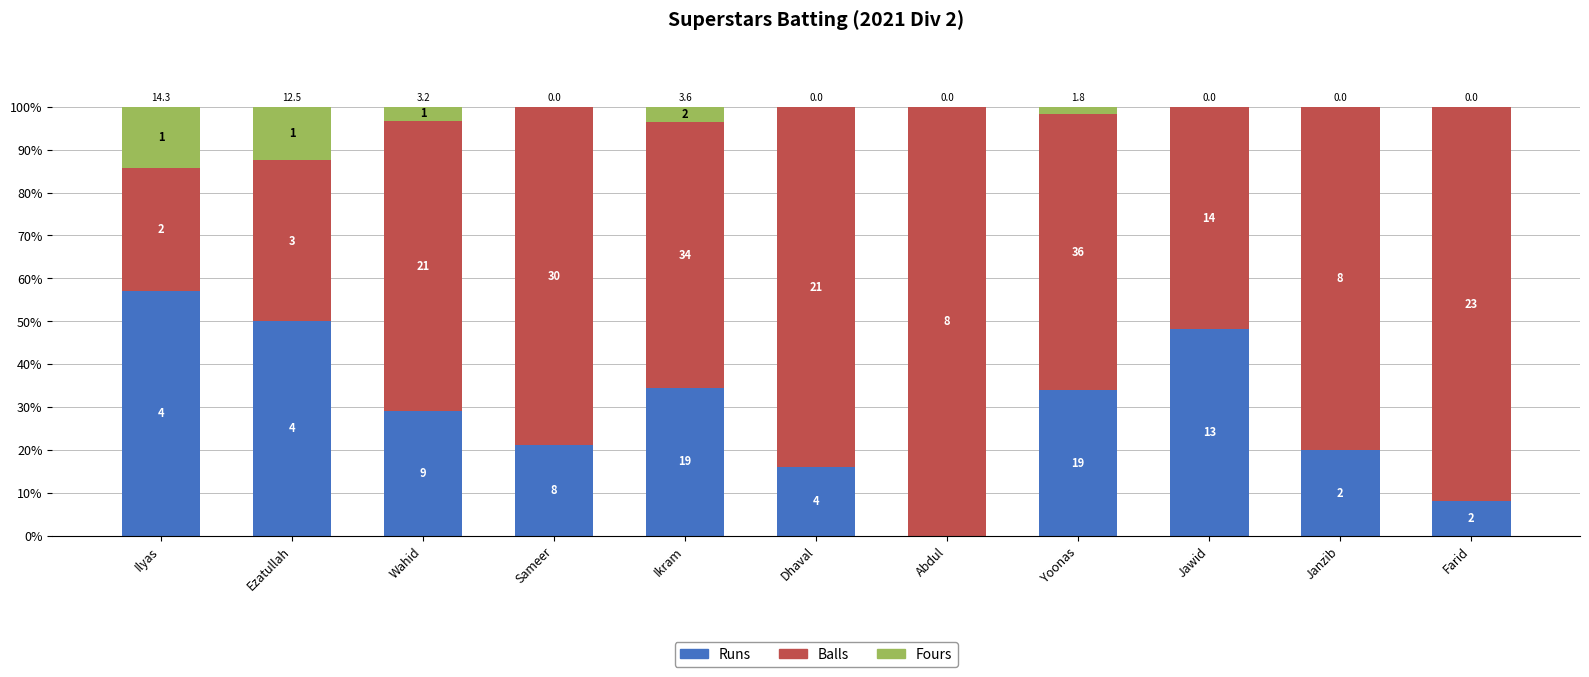

Does the chart contain stacked bars?

Yes